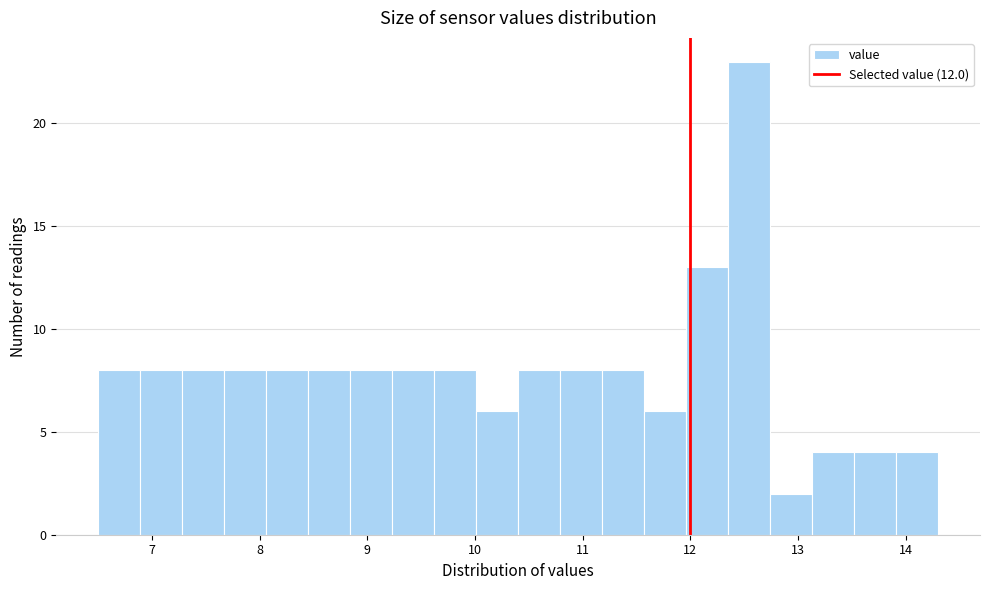

Around what value on the x-axis is the tallest bar? Give the approximate position of its centre, as read against the axis.

12.5